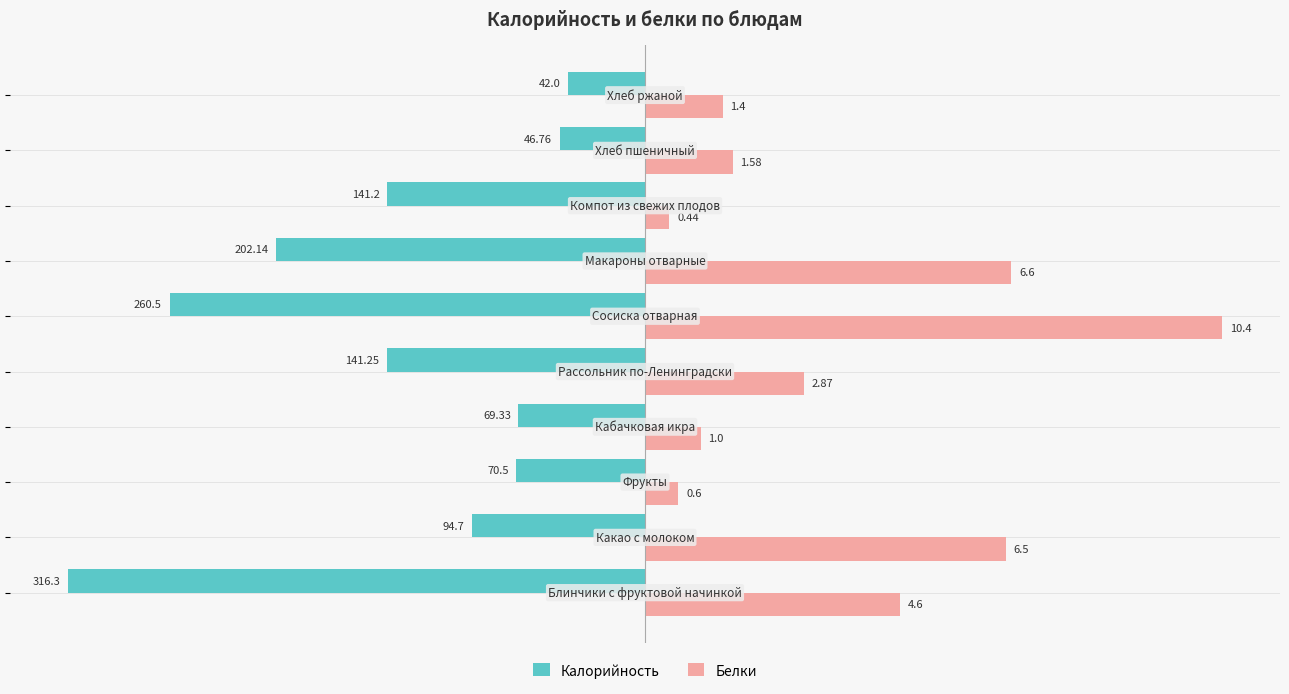

What are all the series names shown in the legend?

Калорийность, Белки